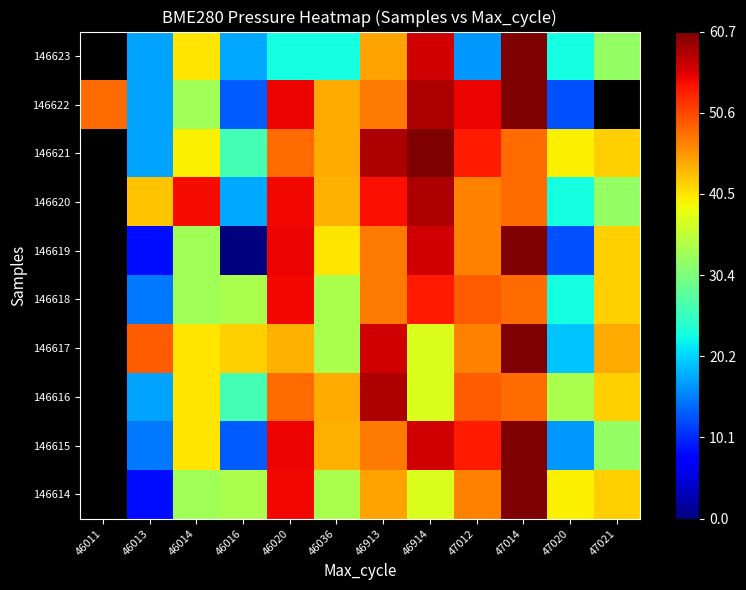

The 146614 series shows 52.8 at 46036. True or false?

False